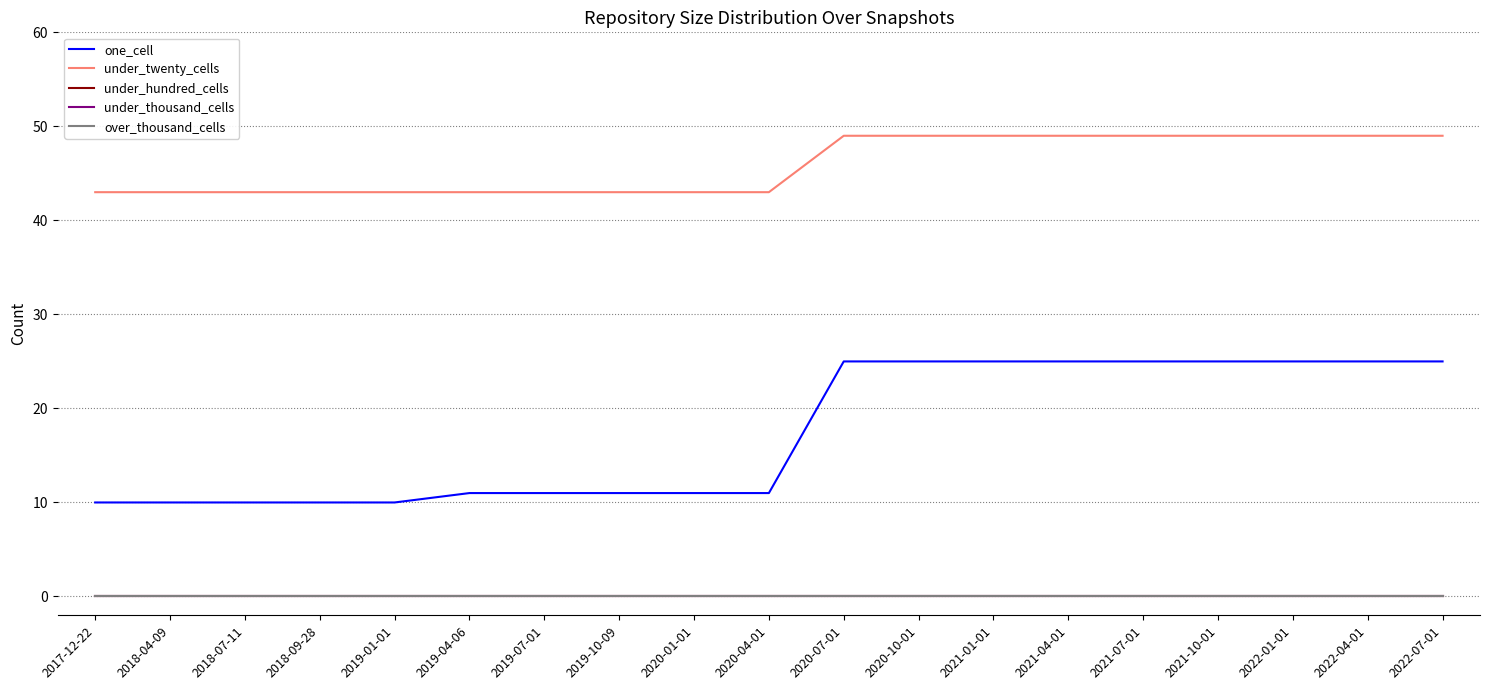

What is the label of the 11th point from the right?

2020-01-01